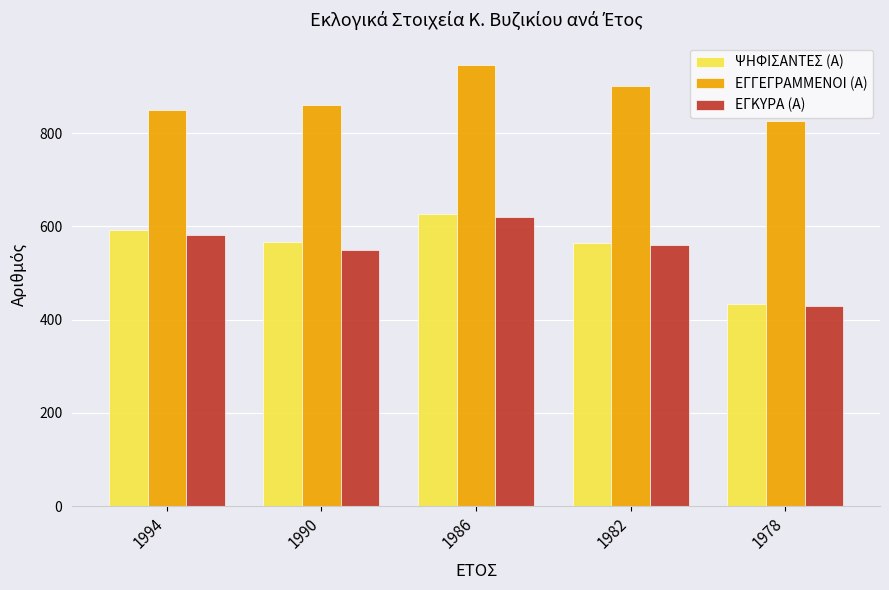

What are all the series names shown in the legend?

ΨΗΦΙΣΑΝΤΕΣ (Α), ΕΓΓΕΓΡΑΜΜΕΝΟΙ (Α), ΕΓΚΥΡΑ (Α)